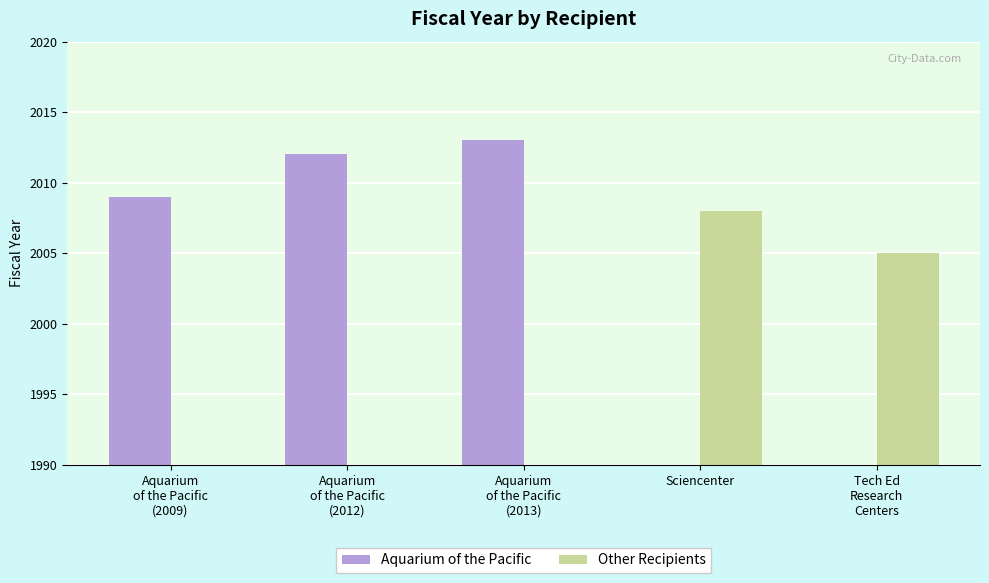

What is the average value of the Other Recipients series?

803